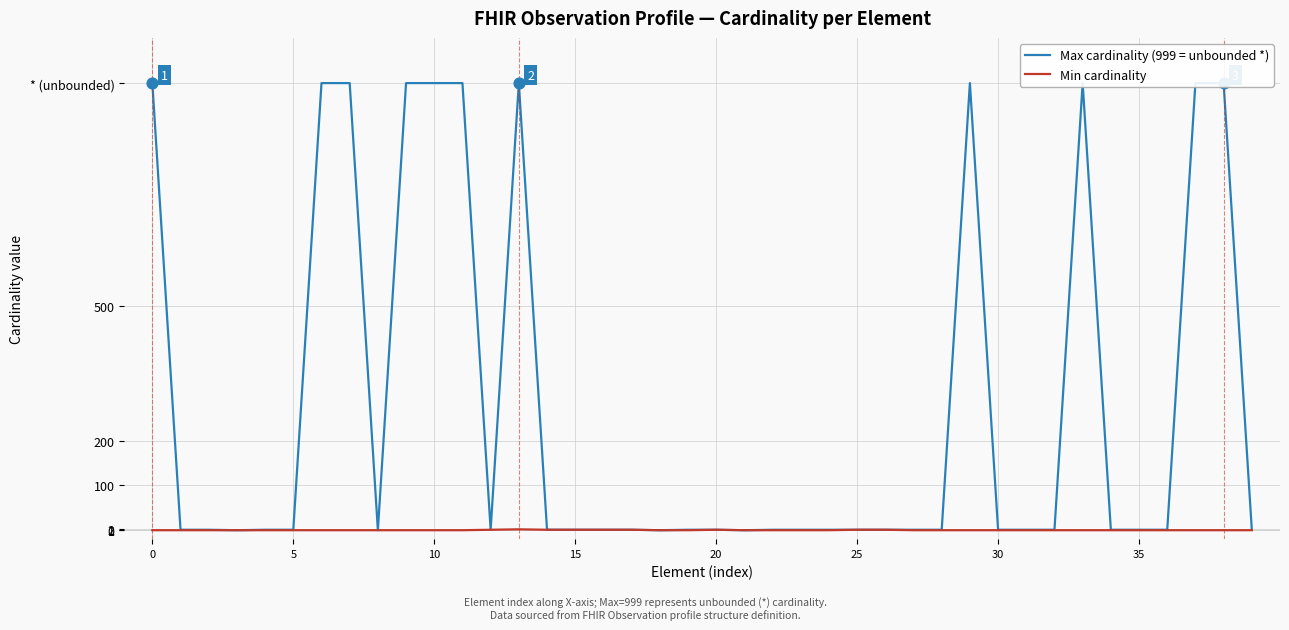

Which series reaches the maximum Y coordinate?

Max cardinality (999 = unbounded *)